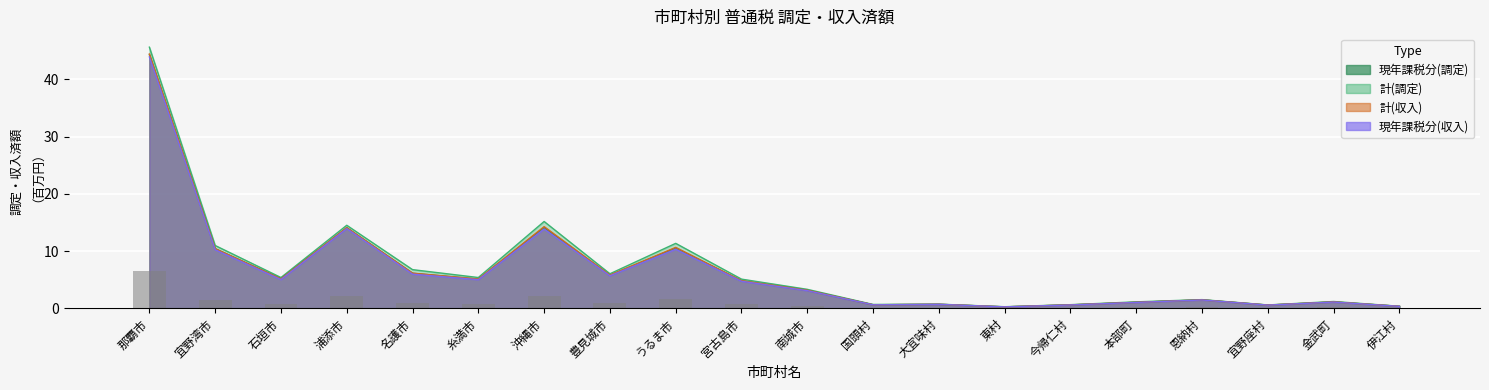

True or false: 現年課税分(収入) has a value of 14.1 at 那覇市.

False